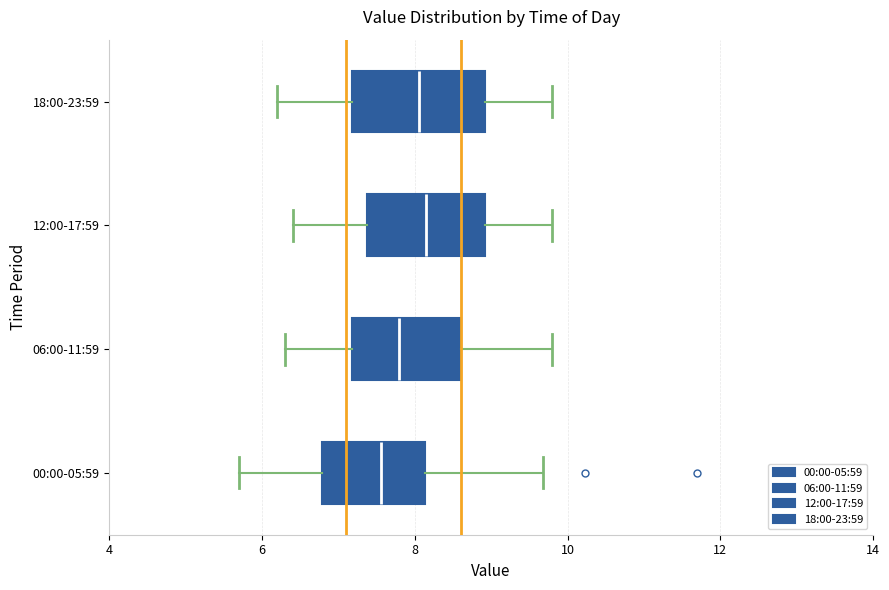

Reading bottom to top, read every box against the x-axis: the position of its median line, the range the box covers, and the ends of its whiskers. The values are not printed on the chart, so give them approximately, as read against the axis.

00:00-05:59: median 7.6, box 6.8 to 8.2, whiskers 5.8 to 9.6
06:00-11:59: median 7.8, box 7.2 to 8.6, whiskers 6.4 to 9.8
12:00-17:59: median 8.2, box 7.4 to 9.0, whiskers 6.4 to 9.8
18:00-23:59: median 8.0, box 7.2 to 9.0, whiskers 6.2 to 9.8